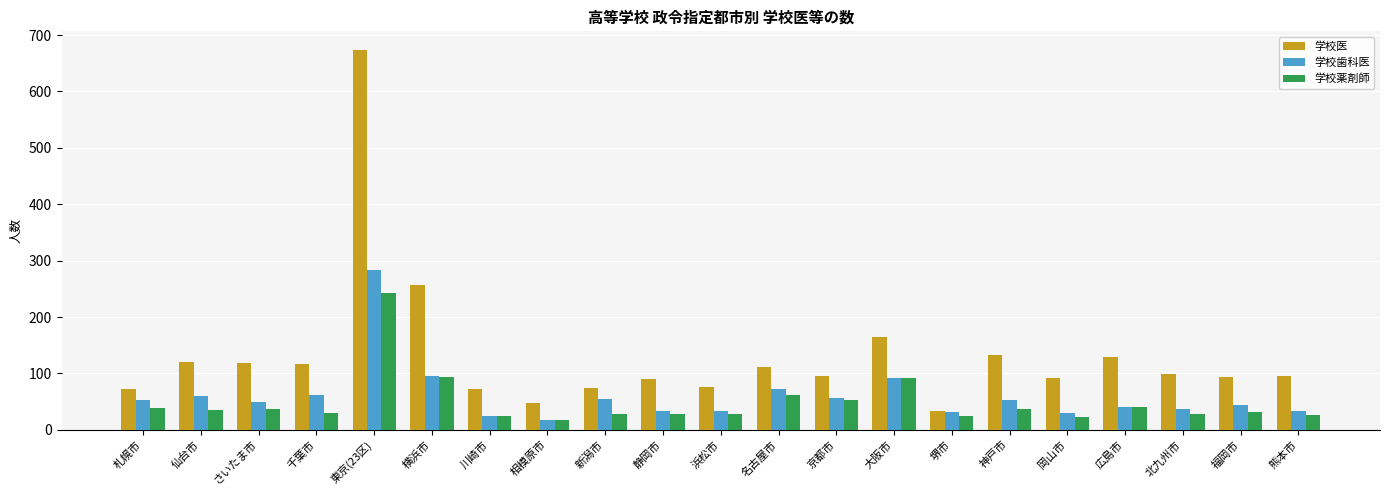

Which series has the largest range (max minus min)?

学校医